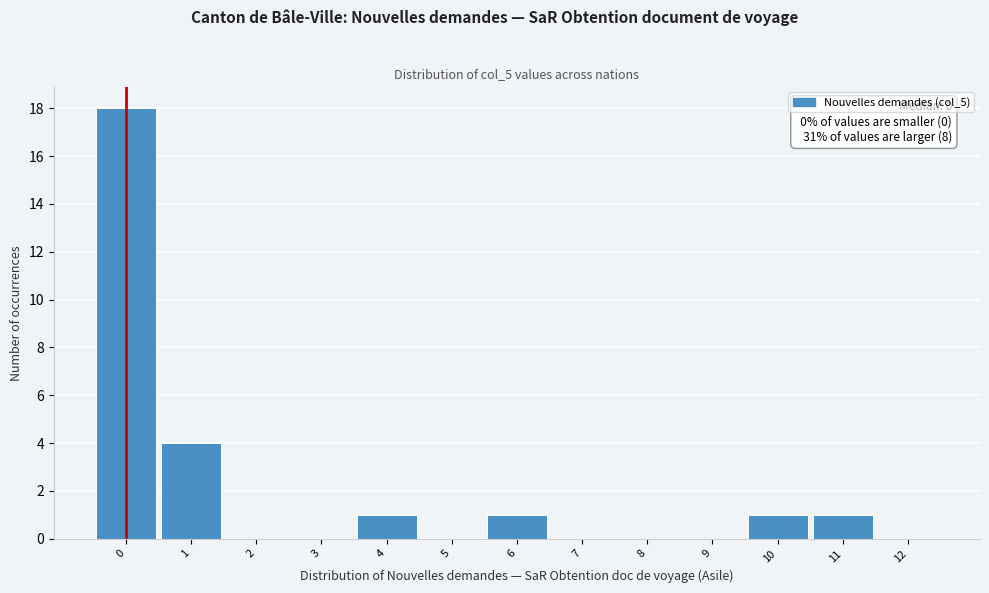

Which range on the x-axis has the tallest bar?

-0.5 to 0.5